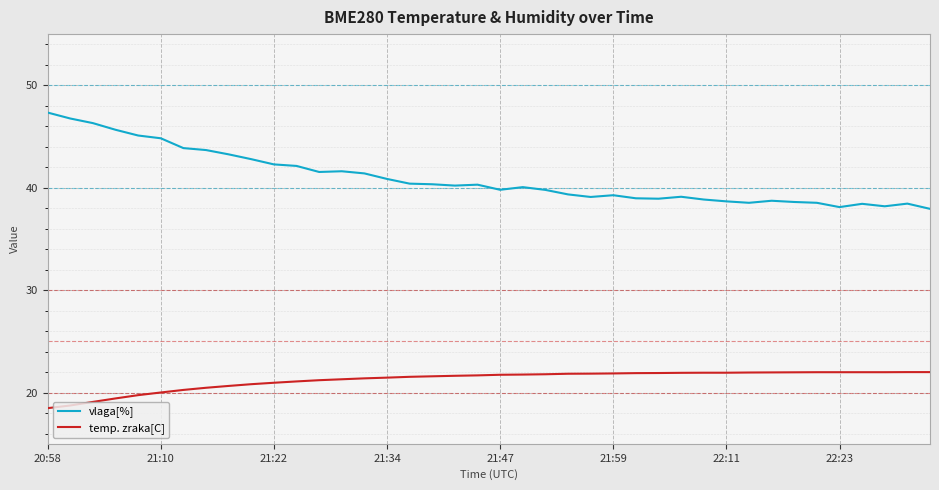

Rank the series by their average value, from lowest to highest.

temp. zraka[C], vlaga[%]